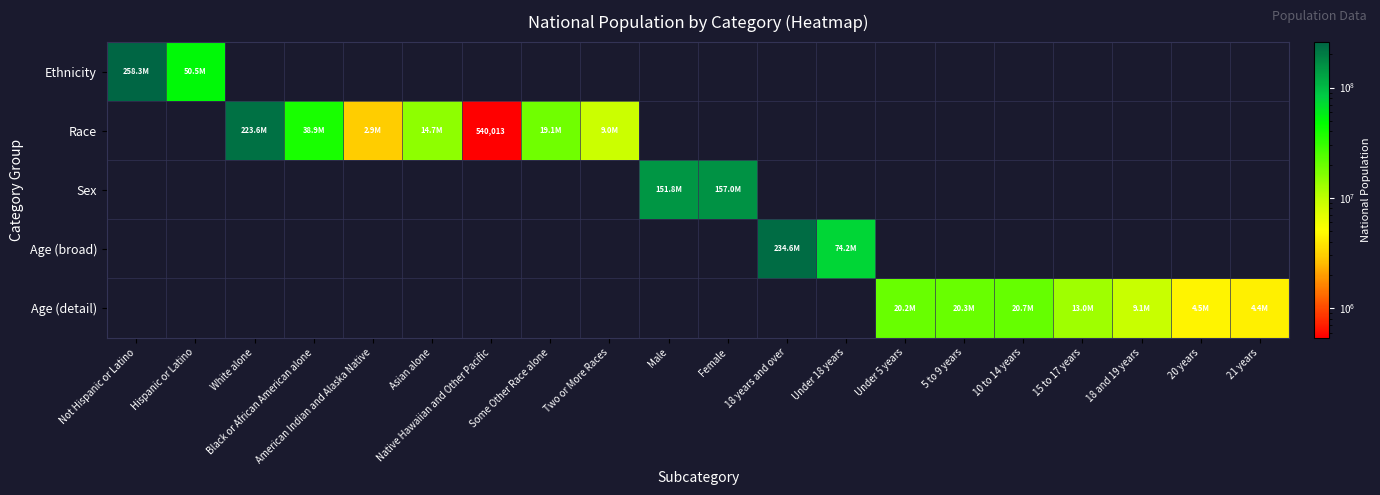

The Race series shows 15549479.7 at Two or More Races. True or false?

False